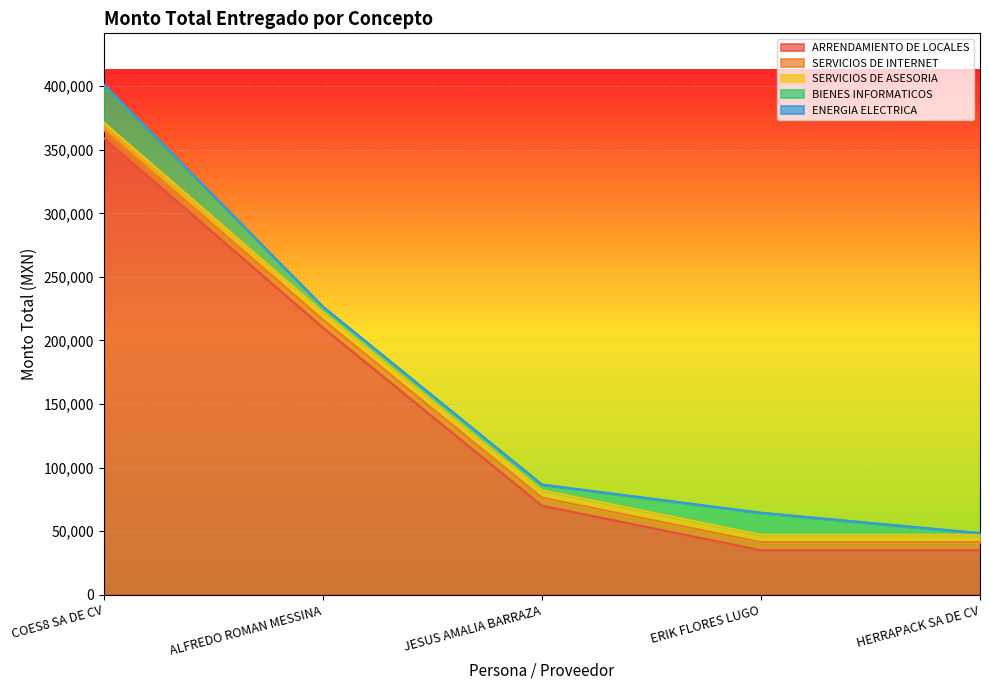

True or false: ARRENDAMIENTO DE LOCALES and ENERGIA ELECTRICA intersect in this chart.

False